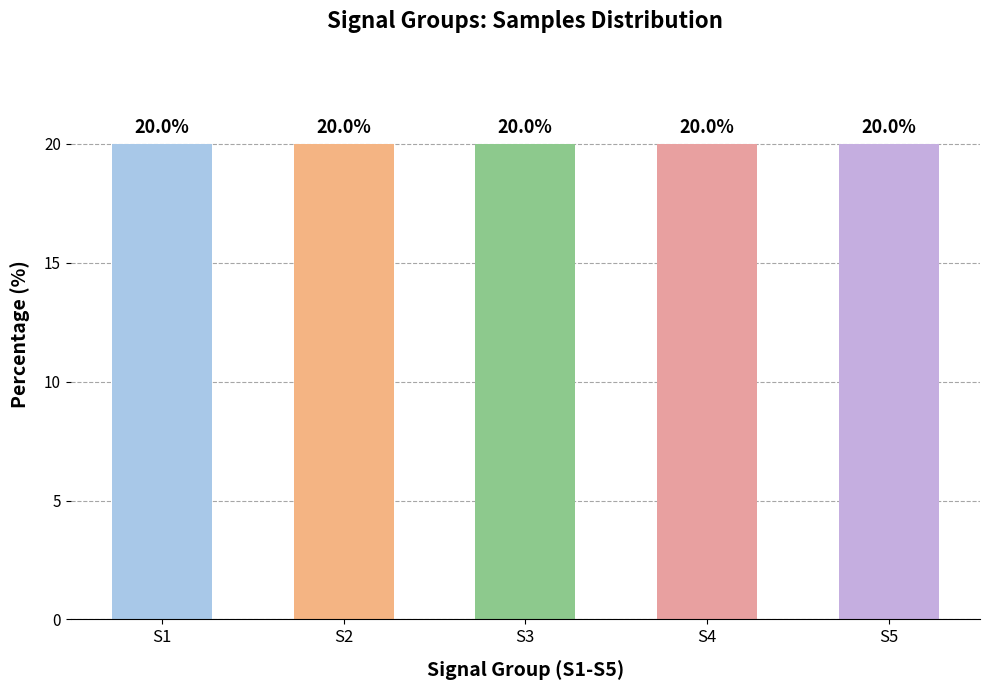

How many values exceed 20?

3